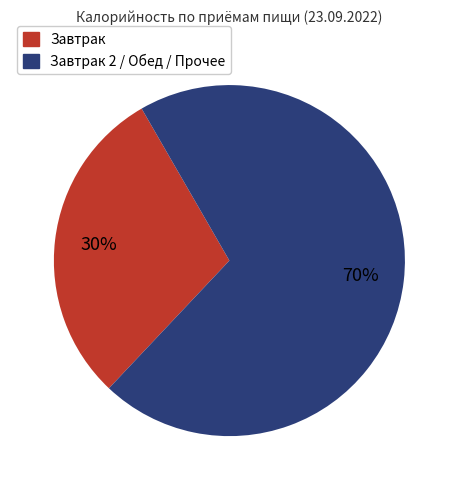

Which category accounts for the majority?

Завтрак 2 / Обед / Прочее